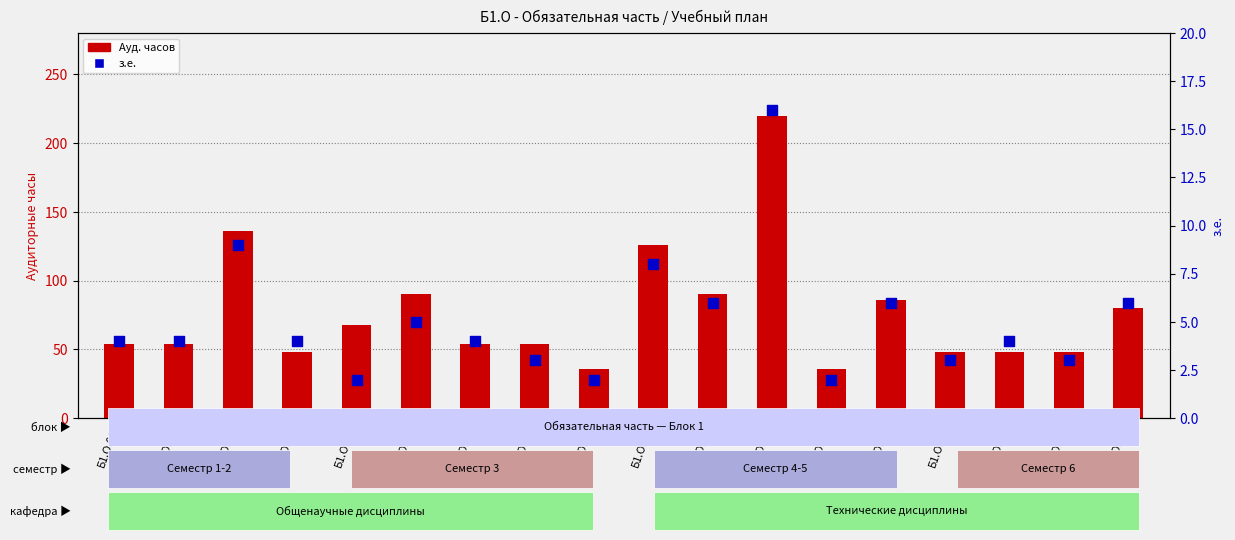

At how many categories does at least one series exceed 130?

2